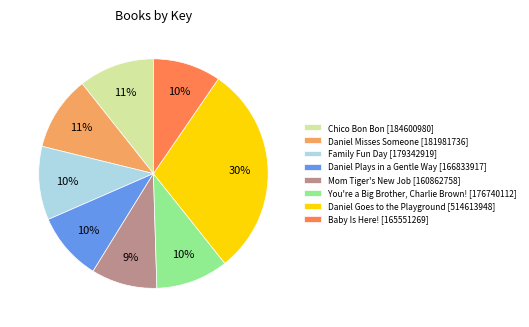

What is the largest slice in the pie chart?

Daniel Goes to the Playground [514613948]